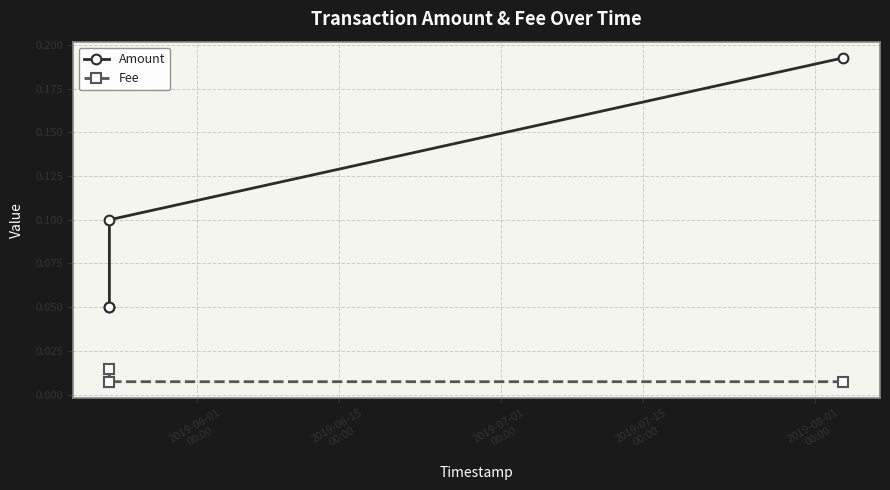

What is the greatest value displayed?

0.2